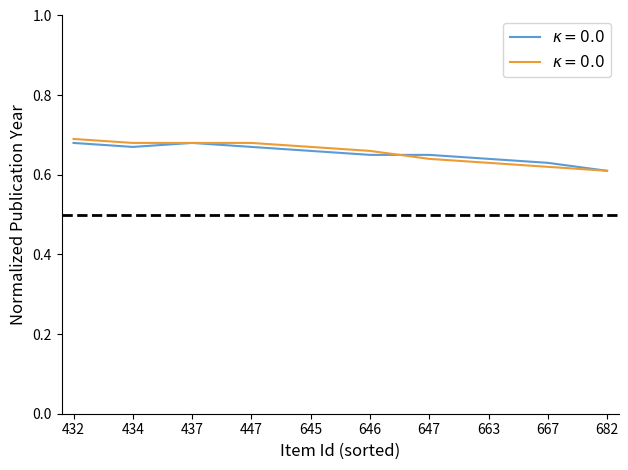

What is the total value across all series at 434?

1.4